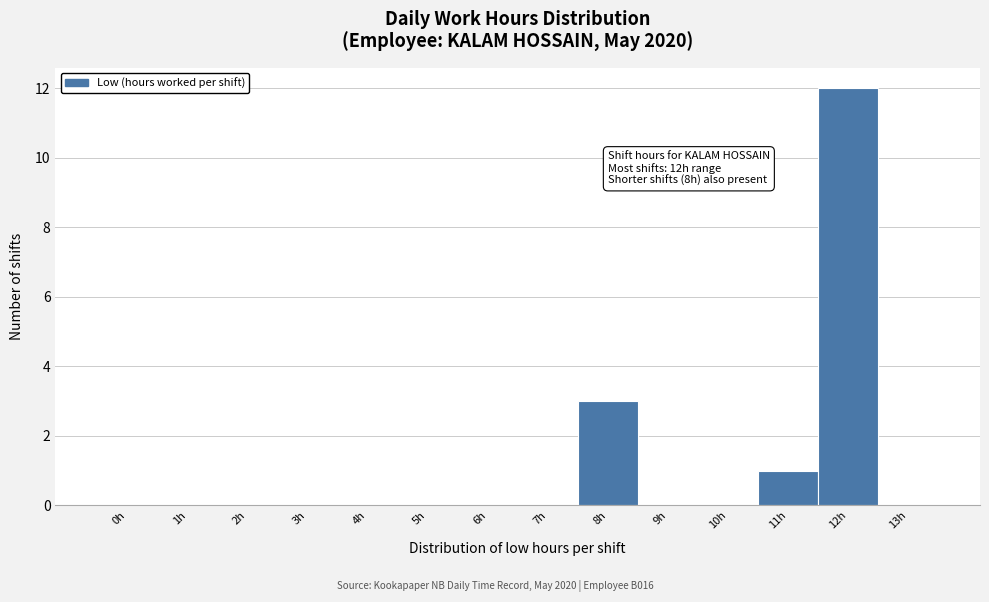

Reading right to left, extract all data points from this chart.

13h=0	12h=12	11h=1	10h=0	9h=0	8h=3	7h=0	6h=0	5h=0	4h=0	3h=0	2h=0	1h=0	0h=0